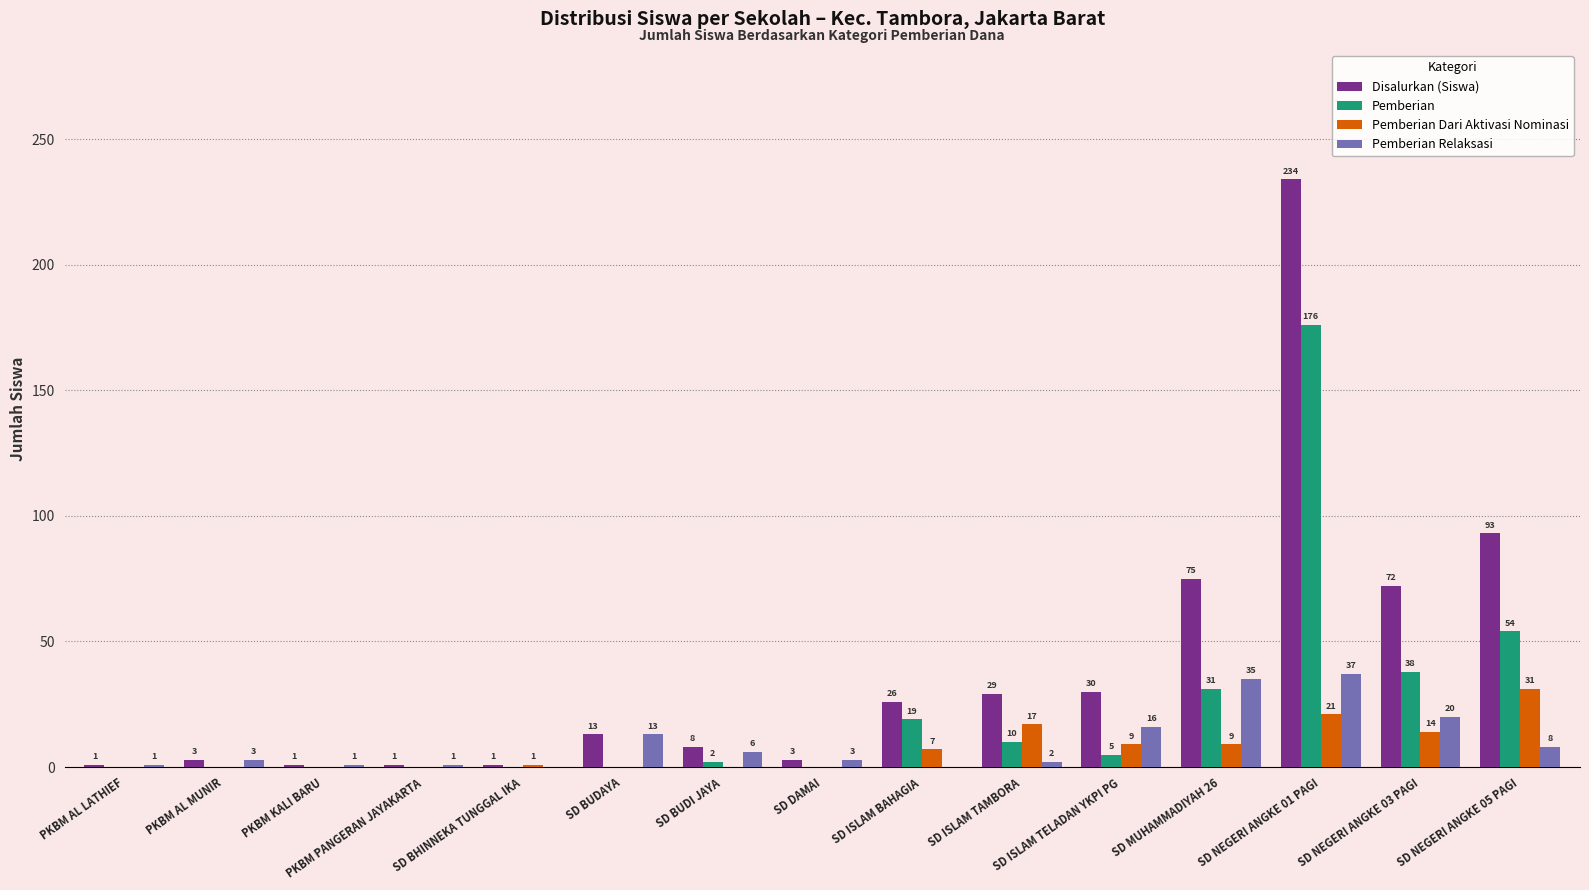

What is the highest value of the Pemberian series?

176